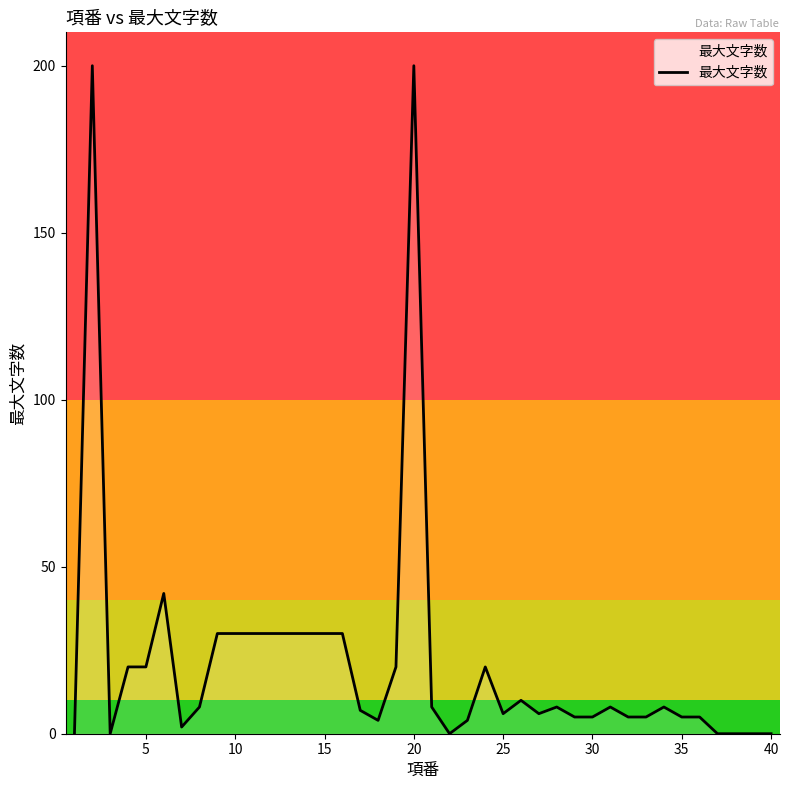

What is the difference between the maximum and minimum values?

200